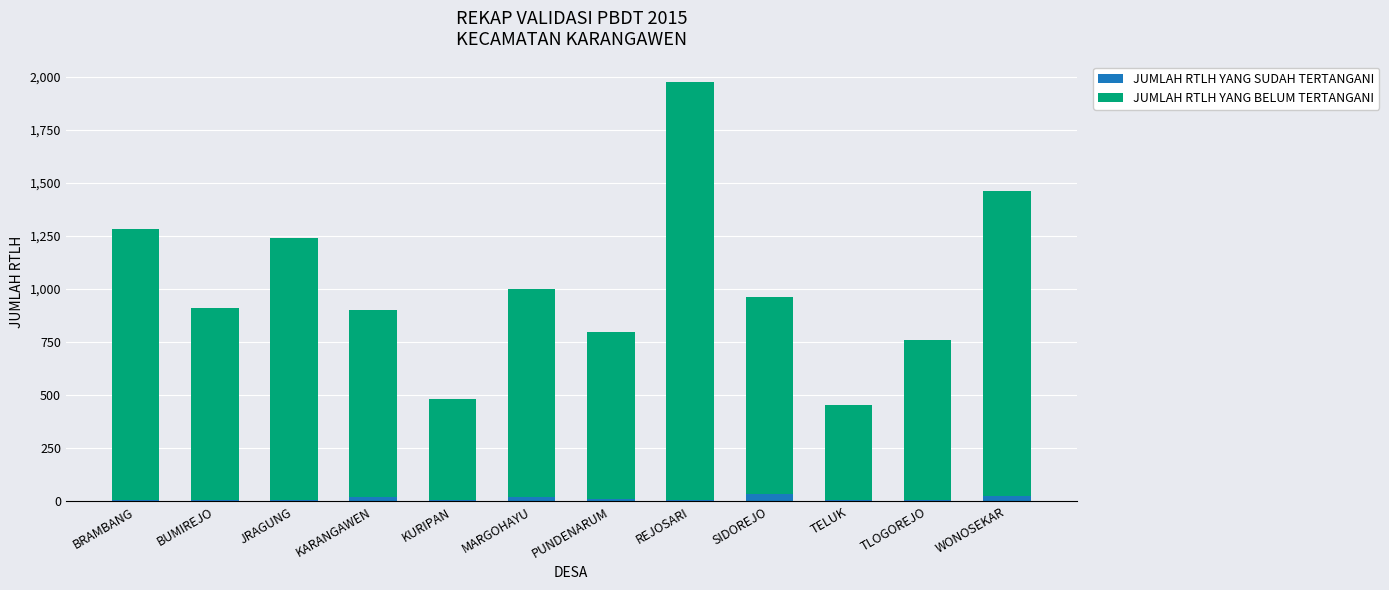

What are all the series names shown in the legend?

JUMLAH RTLH YANG SUDAH TERTANGANI, JUMLAH RTLH YANG BELUM TERTANGANI